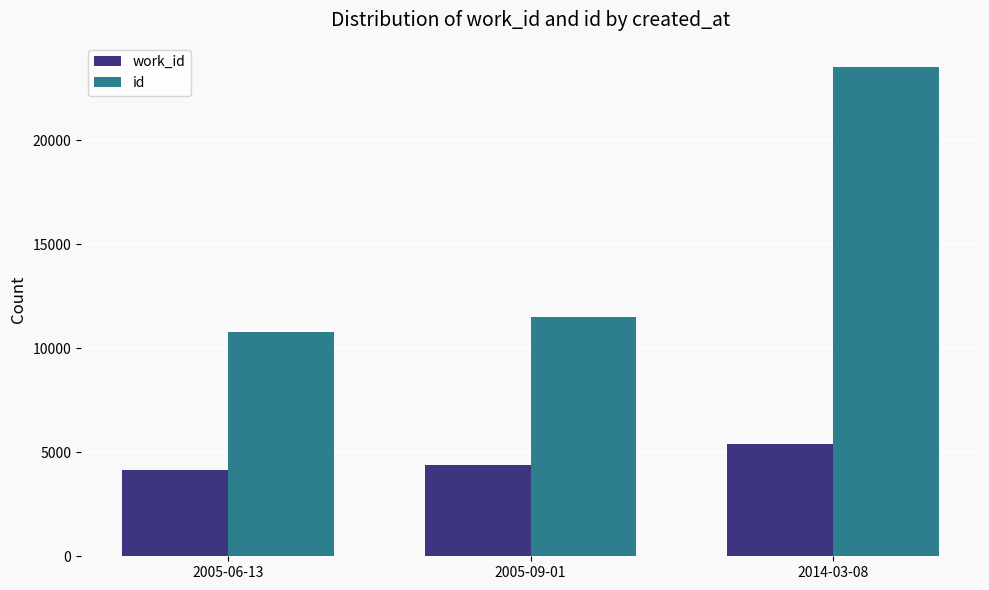

Reading left to right, transcribe all the data shown in this chart.

work_id: 4167	4374	5404
id: 10794	11498	23518